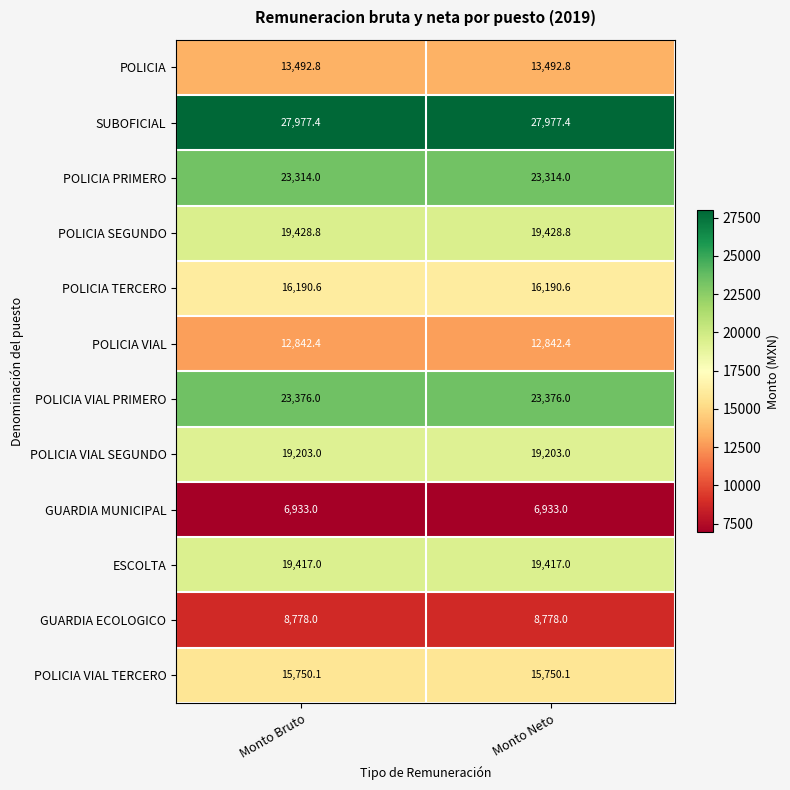

What is the difference between the highest and lowest values at Monto Neto?

21044.4